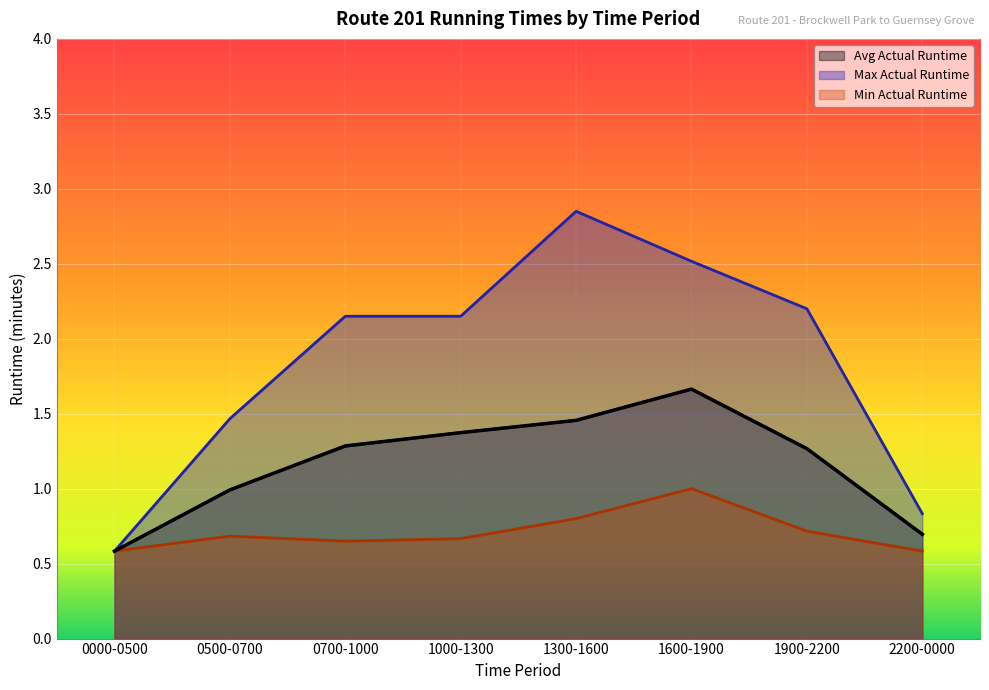

True or false: Avg Actual Runtime and Max Actual Runtime intersect in this chart.

False